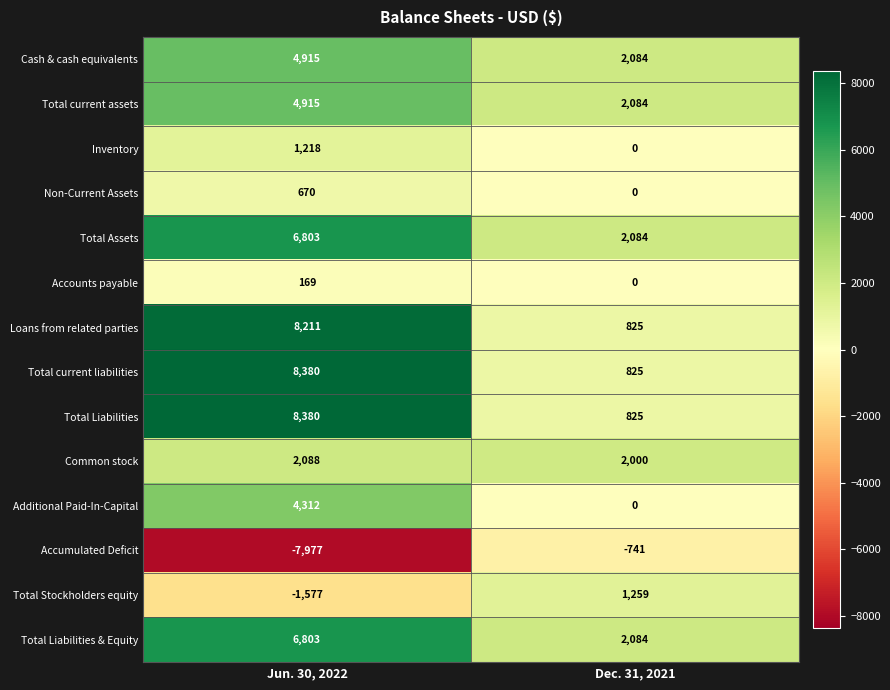

What is the spread (max minus min) of values at Dec. 31, 2021?

2825